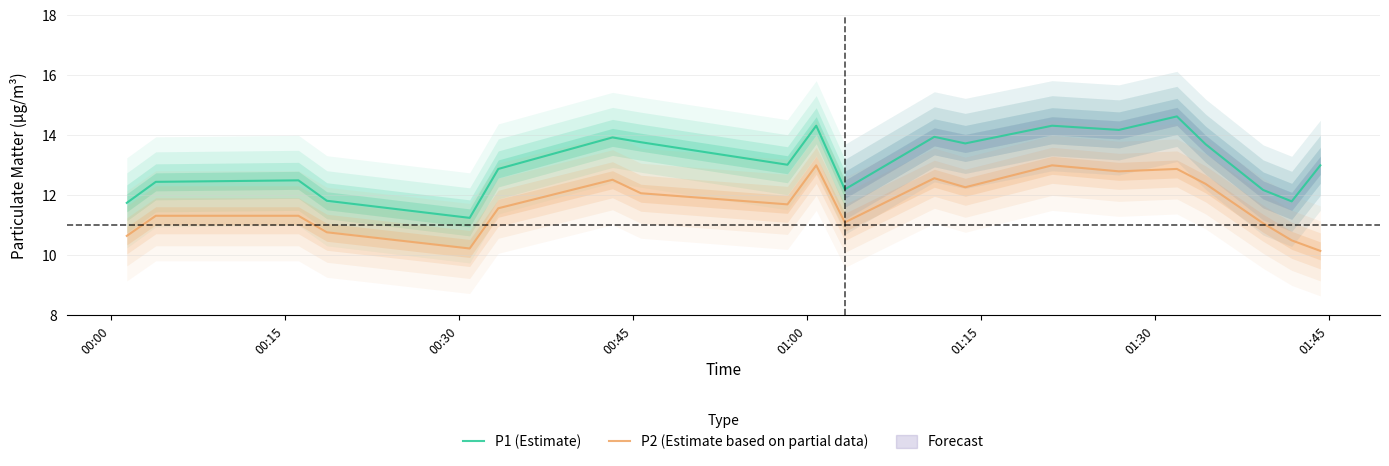

True or false: P1 (Estimate) and P2 (Estimate based on partial data) cross at least once.

False